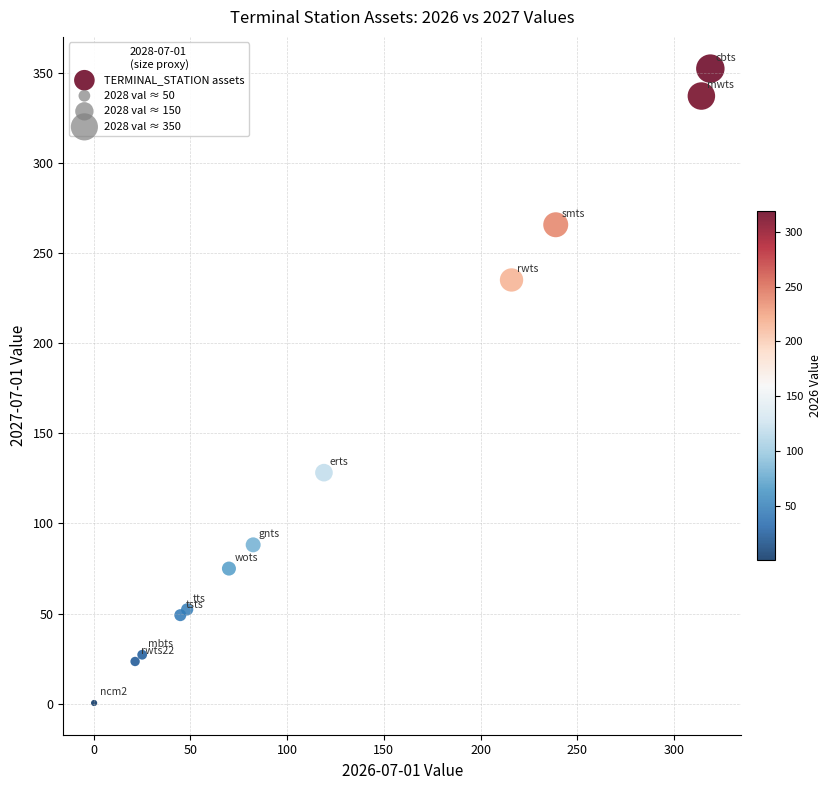

What Y value in the scatter plot is closest to 176?

128.2